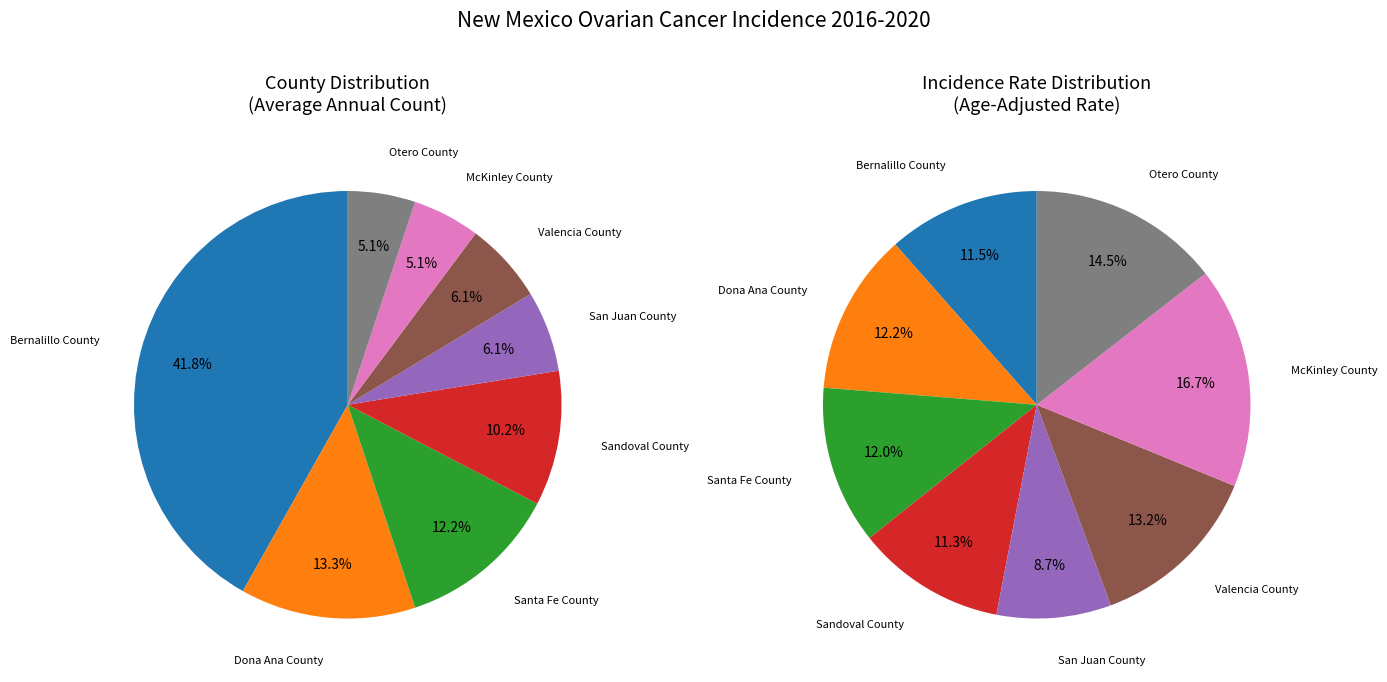

What percentage do Bernalillo County and Sandoval County together represent?

52.0%